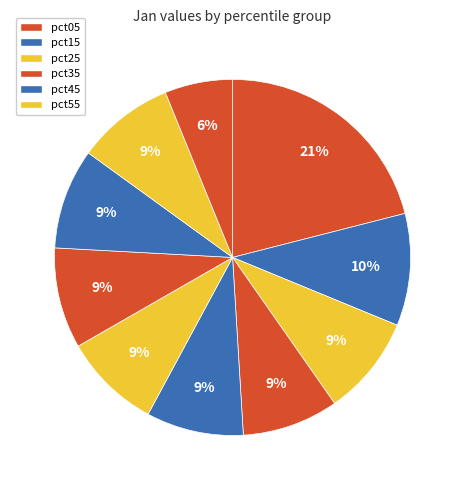

Rank the categories by value from lowest to highest.

pct95, pct35, pct45, pct55, pct85, pct25, pct75, pct65, pct15, pct05